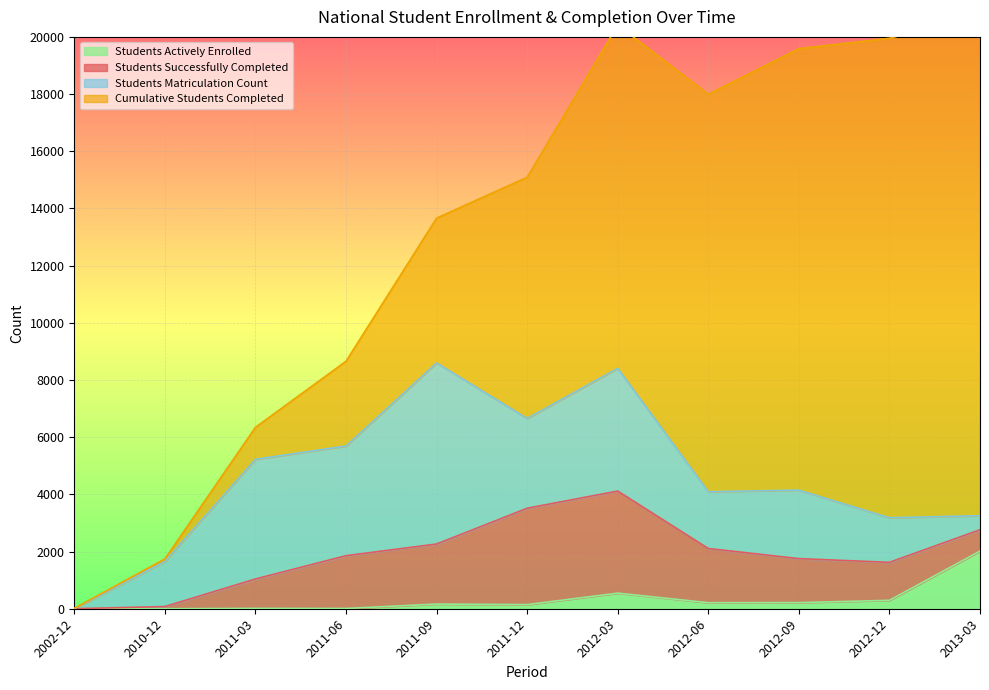

What position from the left is 2013-03?

11